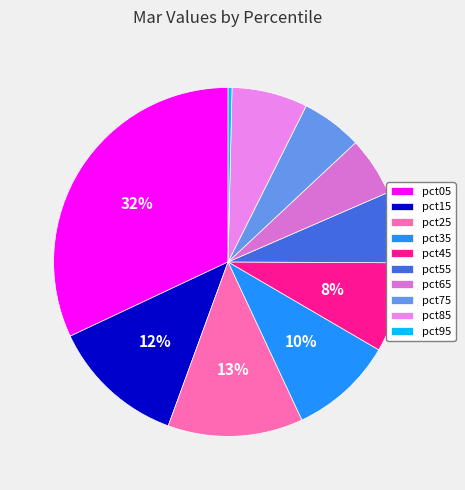

Is there a majority slice in this chart?

No